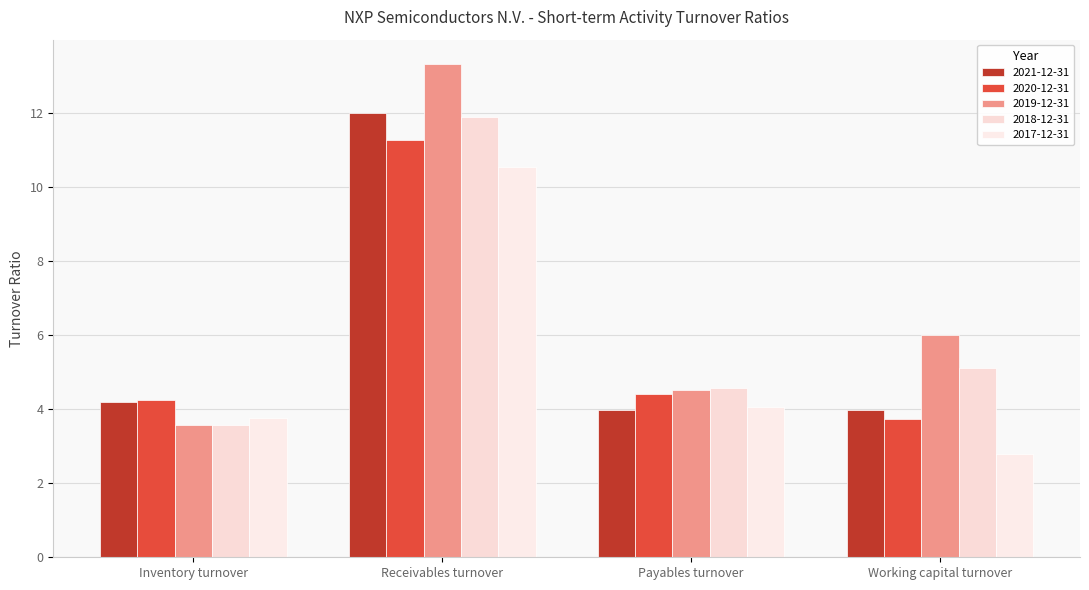

What is the total value across all series at Inventory turnover?

19.3